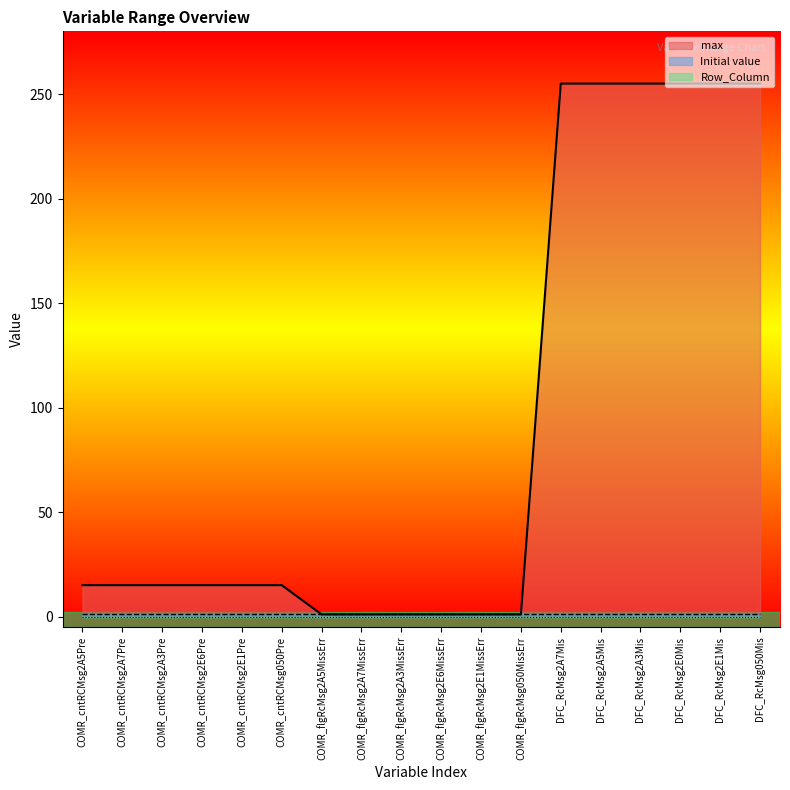

Which label corresponds to the largest value in the chart?

DFC_RcMsg2A7Mis